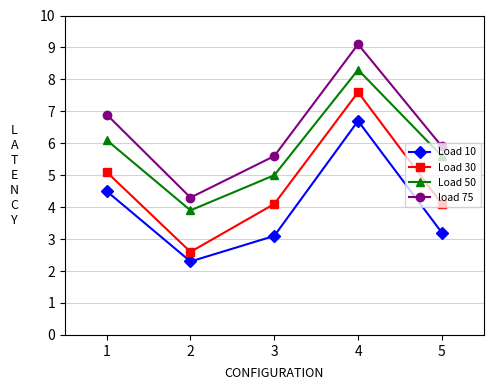

Reading right to left, what are all the values shown in this chart?

Load 10: 5=3.2	4=6.7	3=3.1	2=2.3	1=4.5
Load 30: 5=4.1	4=7.6	3=4.1	2=2.6	1=5.1
Load 50: 5=5.6	4=8.3	3=5.0	2=3.9	1=6.1
load 75: 5=5.9	4=9.1	3=5.6	2=4.3	1=6.9